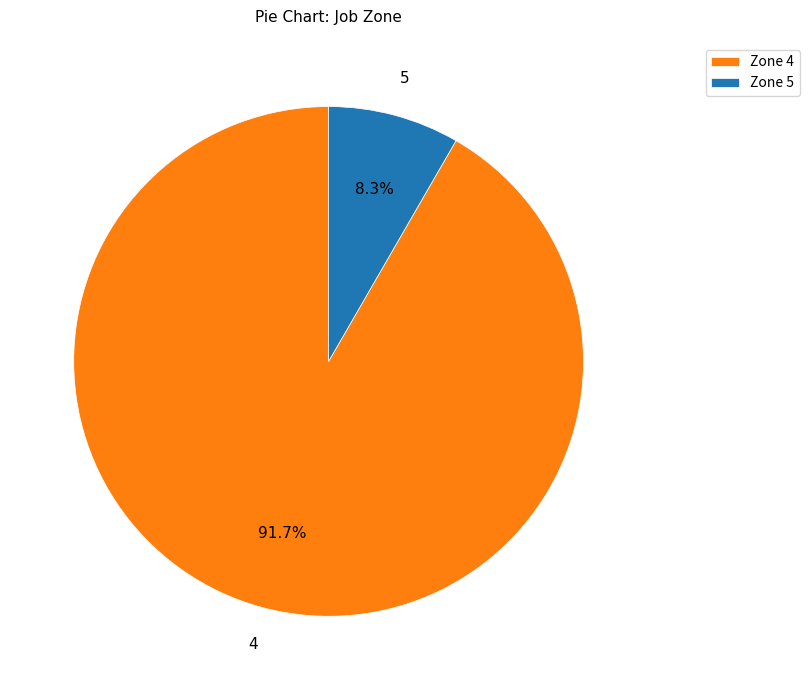

Do Zone 4 and Zone 5 together represent more than half of the pie?

Yes